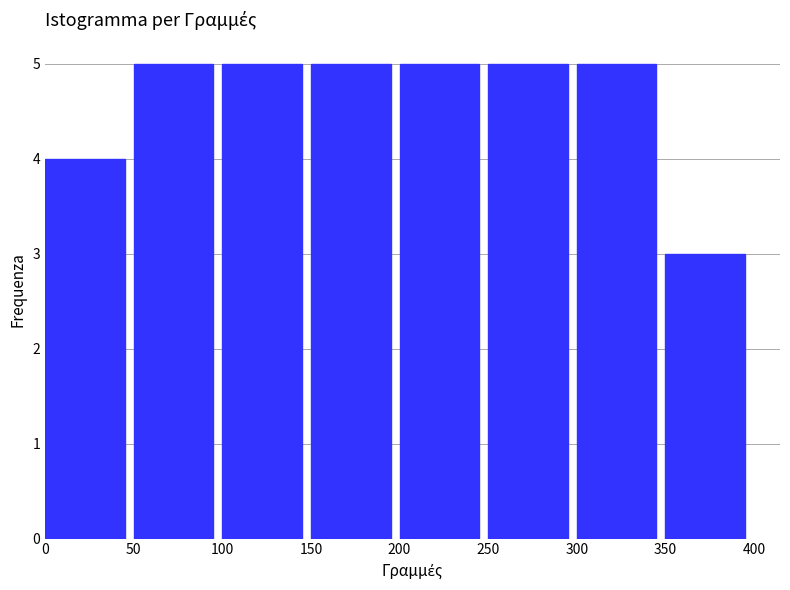

Reading left to right, list every bar in this chart as the range it spans on the x-axis followed by its height. The values are not printed on the chart, so give them approximately, as read against the axis.

0 to 50: 4
50 to 100: 5
100 to 150: 5
150 to 200: 5
200 to 250: 5
250 to 300: 5
300 to 350: 5
350 to 400: 3